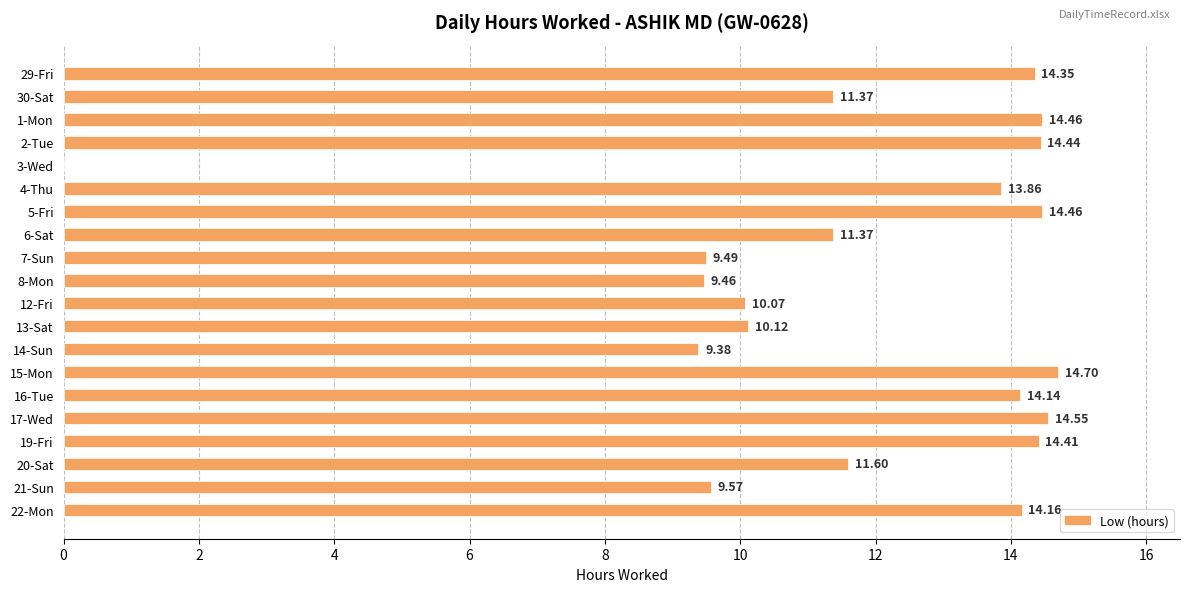

What is the sum of all values?

236.0